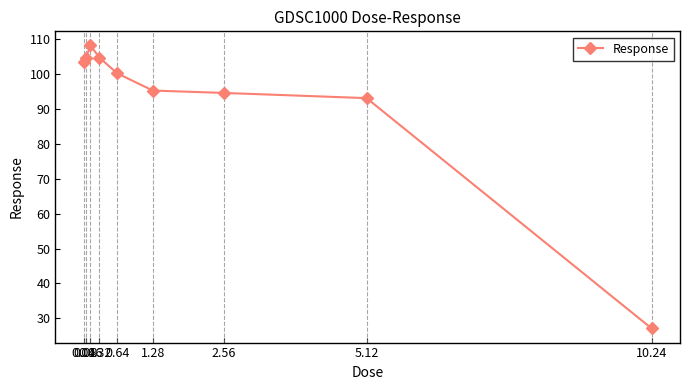

What is the value of the 2nd point from the left?

104.8